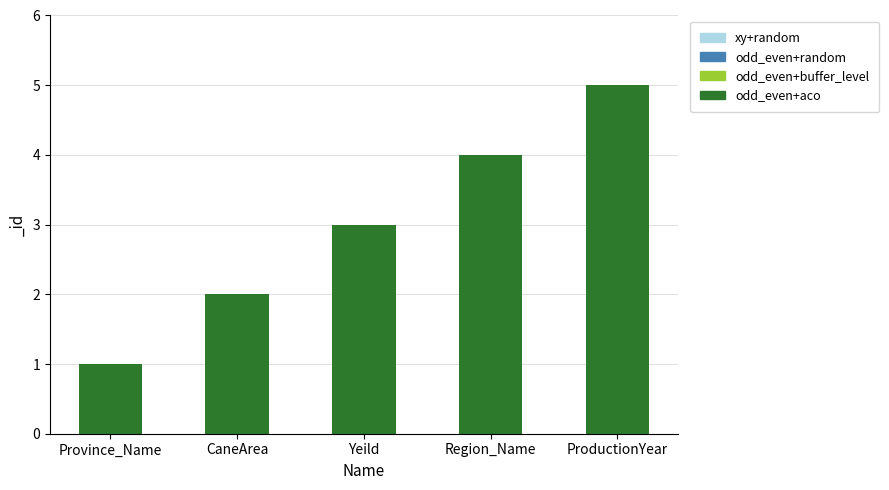

What is the value of the 5th bar from the left?

5